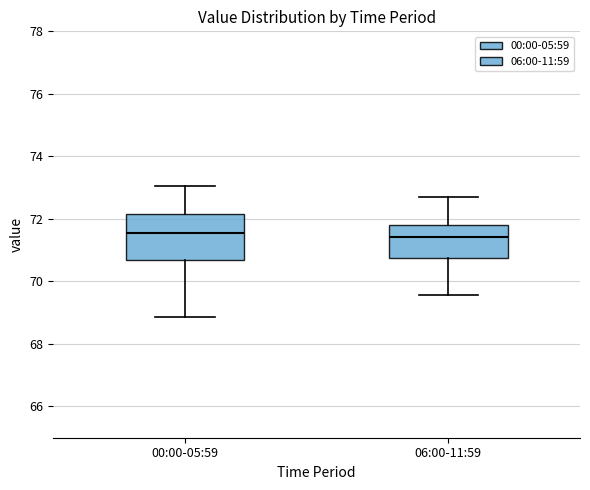

Reading left to right, transcribe this box plot: for each box, give where its median line is, the range the box spans, and where its two whiskers end, as read against the y-axis. The values are not printed on the chart, so give them approximately, as read against the axis.

00:00-05:59: median 71.6, box 70.6 to 72.2, whiskers 68.8 to 73.0
06:00-11:59: median 71.4, box 70.8 to 71.8, whiskers 69.6 to 72.6